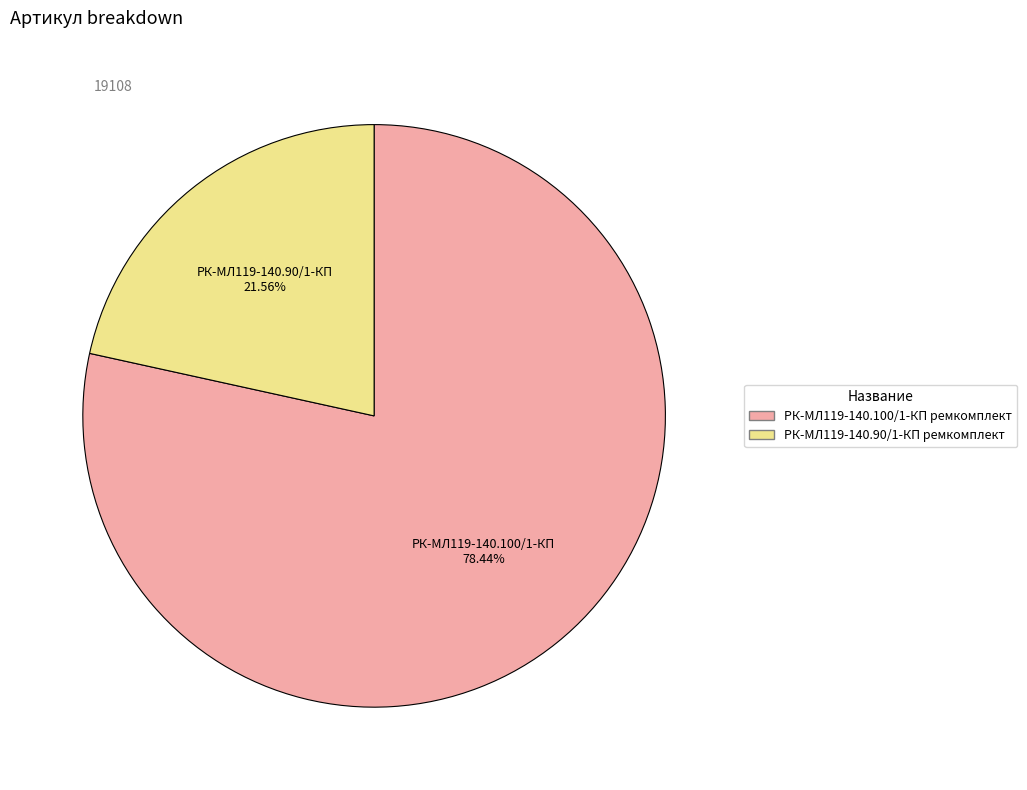

To the nearest percent, what percentage of the pie is РК-МЛ119-140.90/1-КП ремкомплект?

22%